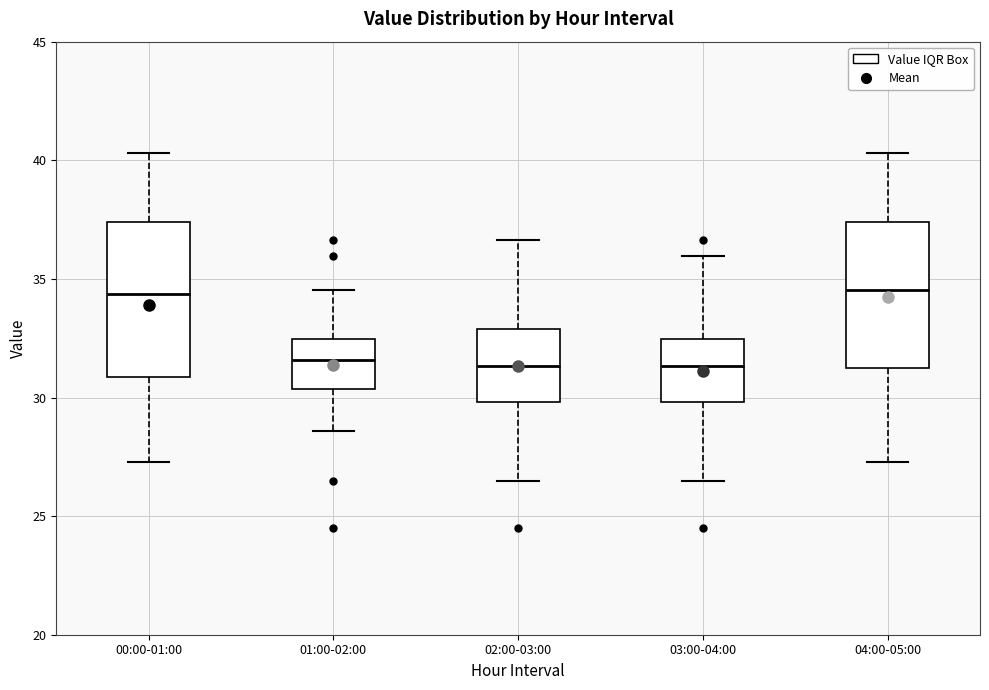

Reading left to right, read every box against the y-axis: the position of its median line, the range the box covers, and the ends of its whiskers. The values are not printed on the chart, so give them approximately, as read against the axis.

00:00-01:00: median 34.5, box 31.0 to 37.5, whiskers 27.5 to 40.5
01:00-02:00: median 31.5, box 30.5 to 32.5, whiskers 28.5 to 34.5
02:00-03:00: median 31.5, box 30.0 to 33.0, whiskers 26.5 to 36.5
03:00-04:00: median 31.5, box 30.0 to 32.5, whiskers 26.5 to 36.0
04:00-05:00: median 34.5, box 31.0 to 37.5, whiskers 27.5 to 40.5